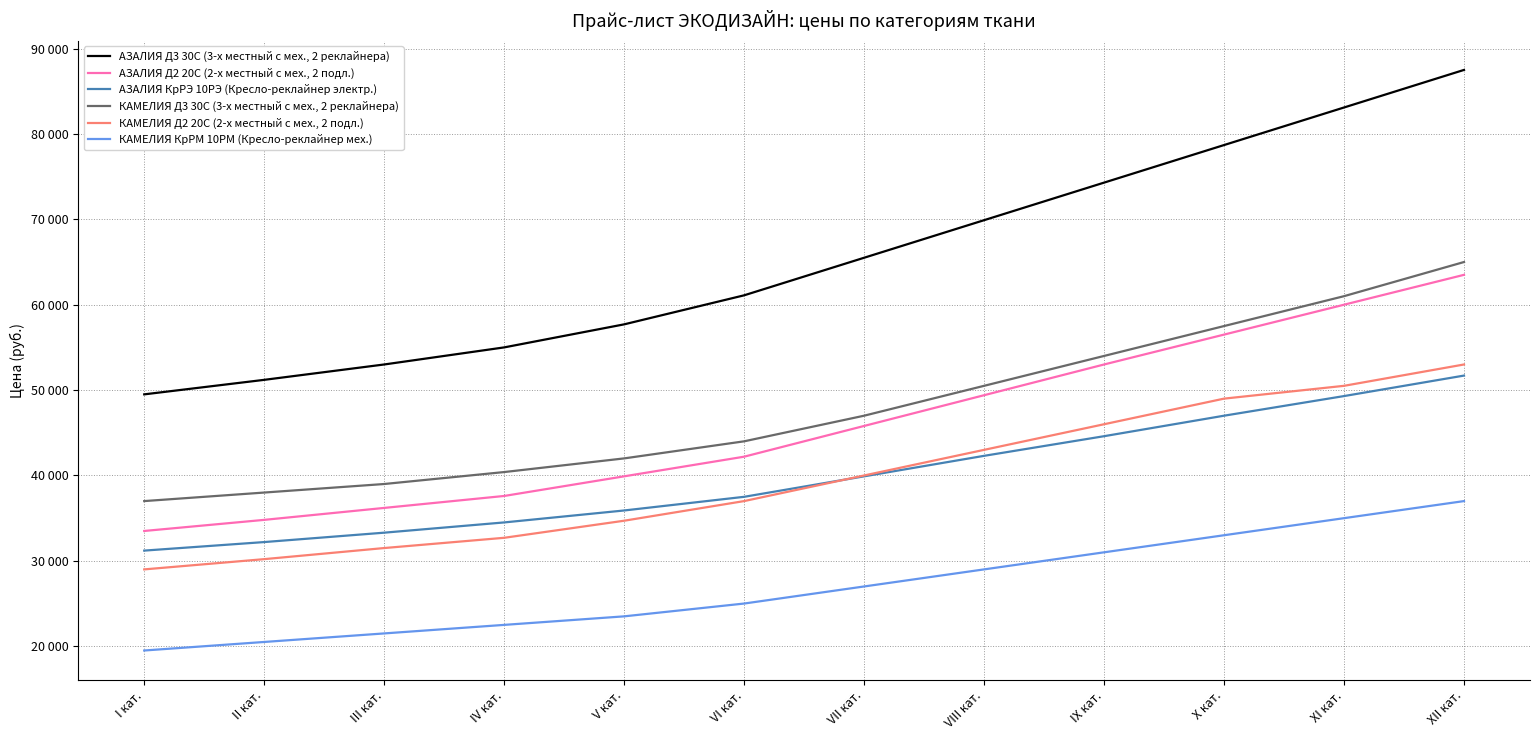

Is this an area chart (filled region under the line)?

No